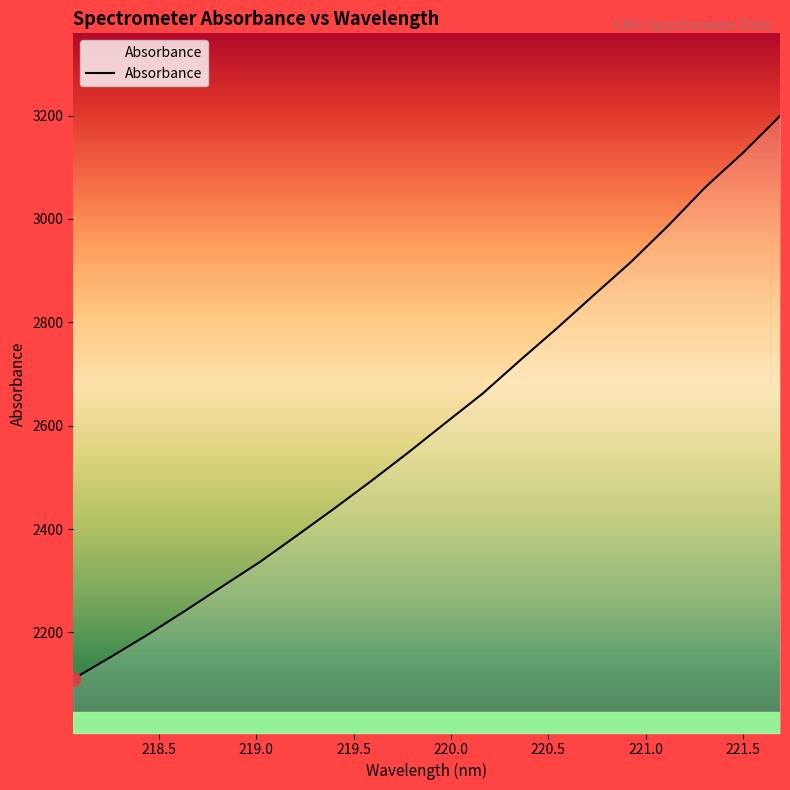

What is the sum of all values?

52117.9